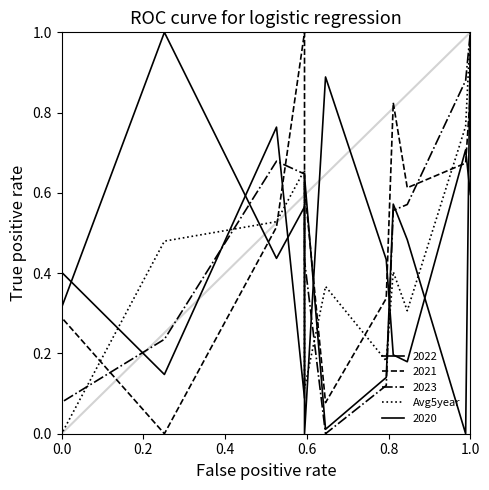

What is the change in value from 0.6 to 1.0?

-0.4